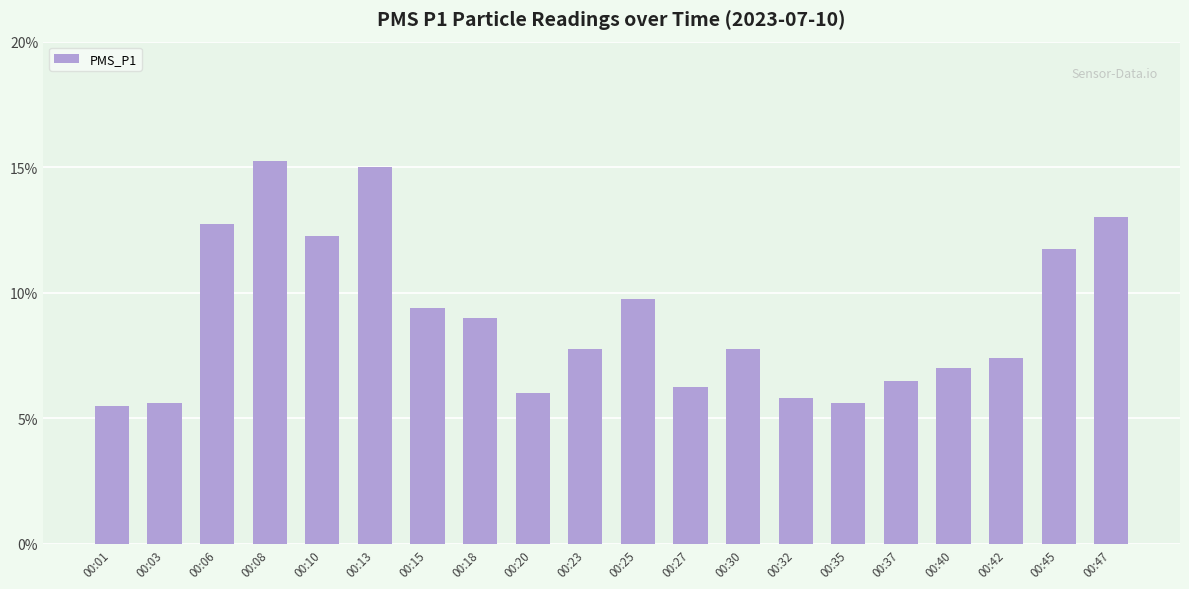

Are the bars horizontal?

No